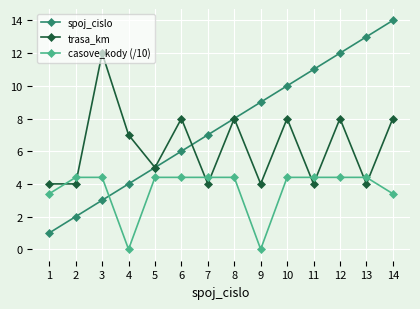

Which series has the largest range (max minus min)?

spoj_cislo